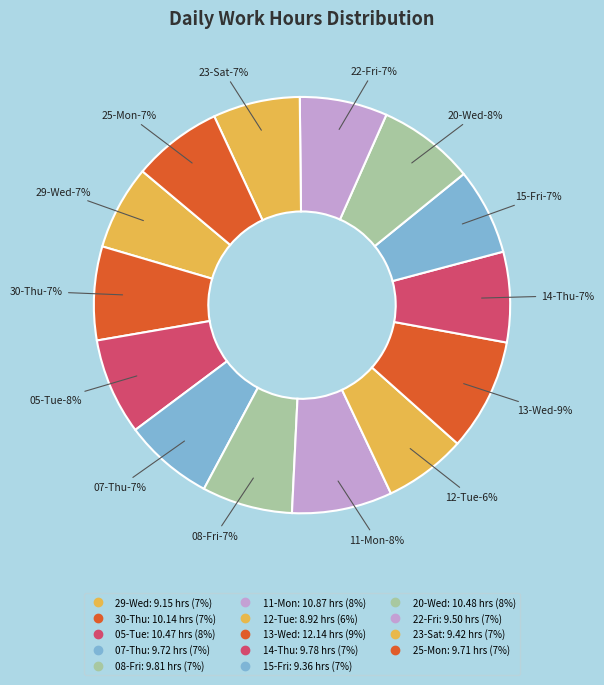

Does 30-Thu account for over 50% of the chart?

No